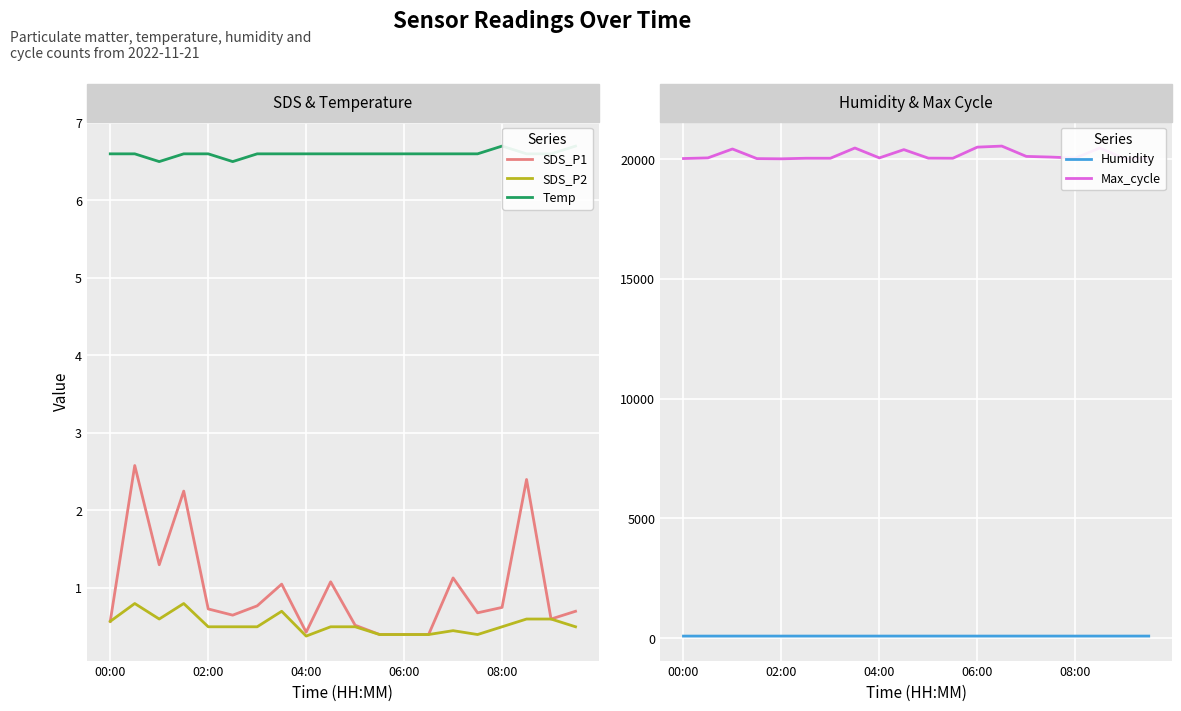

Rank the series at 14 from lowest to highest value.

SDS_P2, SDS_P1, Temp, Humidity, Max_cycle